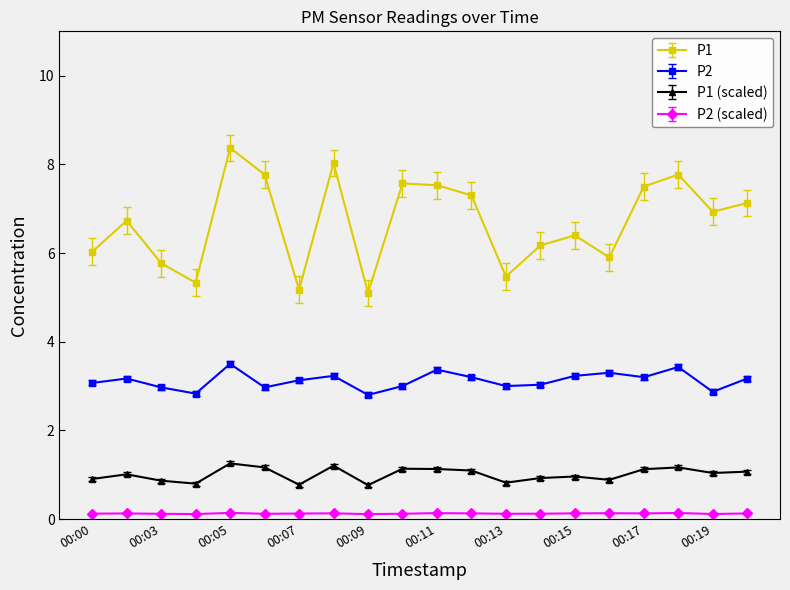

What is the minimum value shown in the chart?

0.1